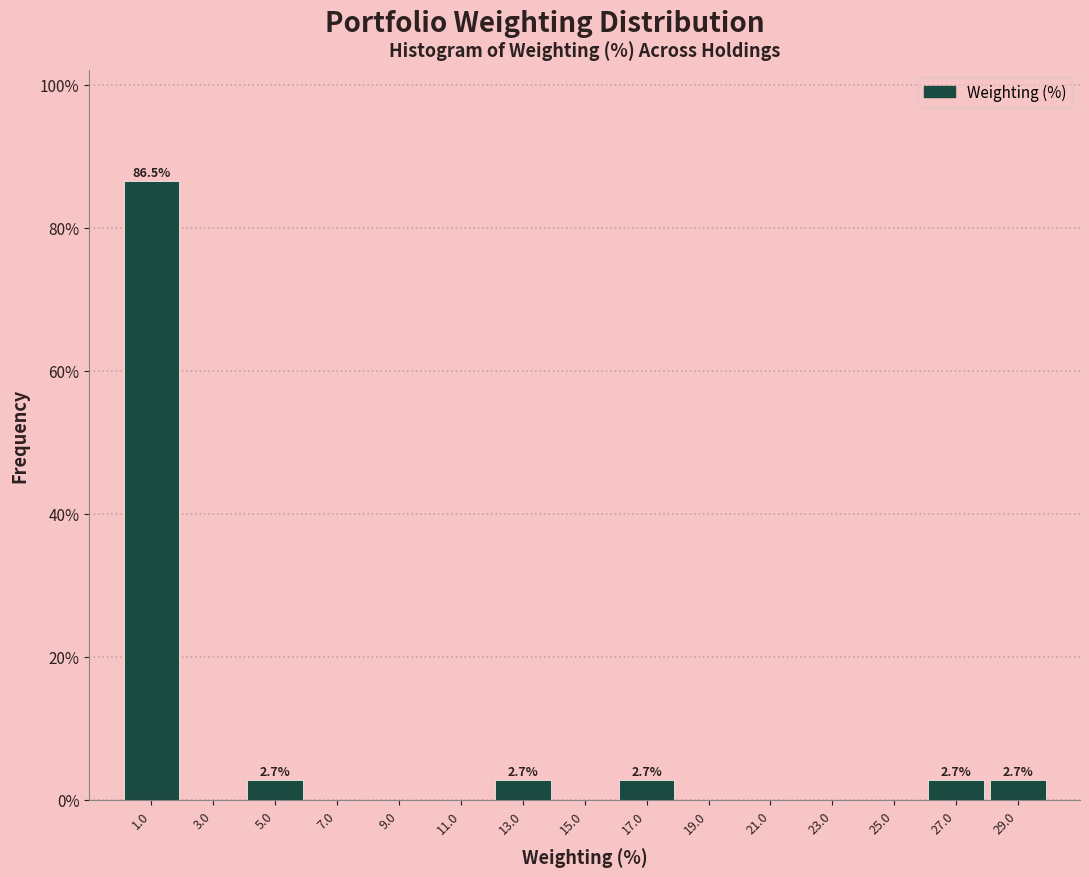

Over which range of the x-axis is the bar tallest?

0 to 2